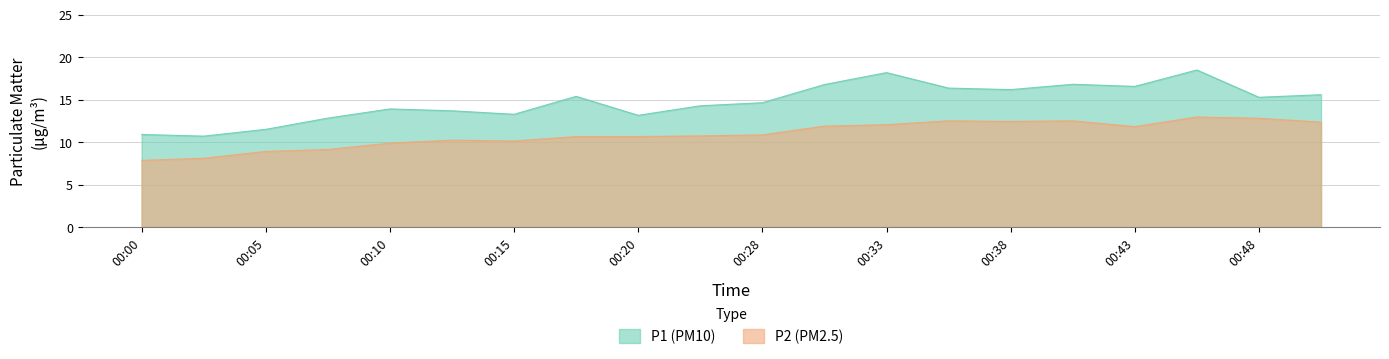

Reading left to right, extract all data points from this chart.

P1: 00:00=10.9	00:02=10.7	00:05=11.5	00:07=12.8	00:10=13.9	00:12=13.7	00:15=13.3	00:17=15.4	00:20=13.2	00:22=14.3	00:28=14.6	00:30=16.8	00:33=18.2	00:35=16.4	00:38=16.2	00:40=16.8	00:43=16.6	00:45=18.5	00:48=15.3	00:50=15.6
P2: 00:00=7.8	00:02=8.1	00:05=8.9	00:07=9.1	00:10=9.9	00:12=10.2	00:15=10.1	00:17=10.7	00:20=10.7	00:22=10.7	00:28=10.8	00:30=11.9	00:33=12.1	00:35=12.5	00:38=12.4	00:40=12.5	00:43=11.8	00:45=12.9	00:48=12.8	00:50=12.3